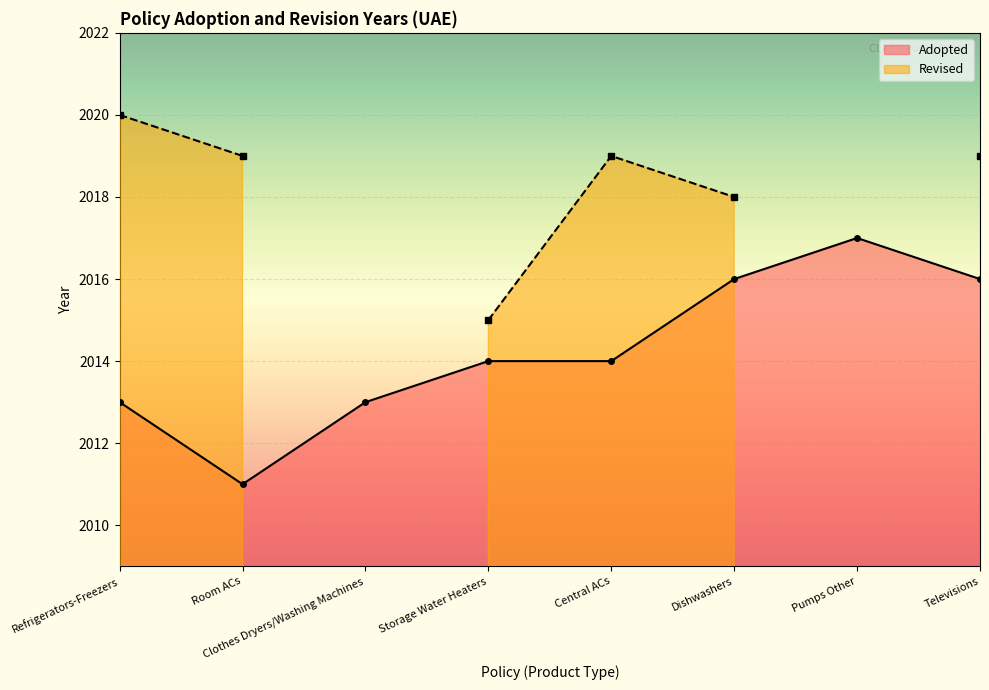

At which label does the data first exceed 2014?

Dishwashers